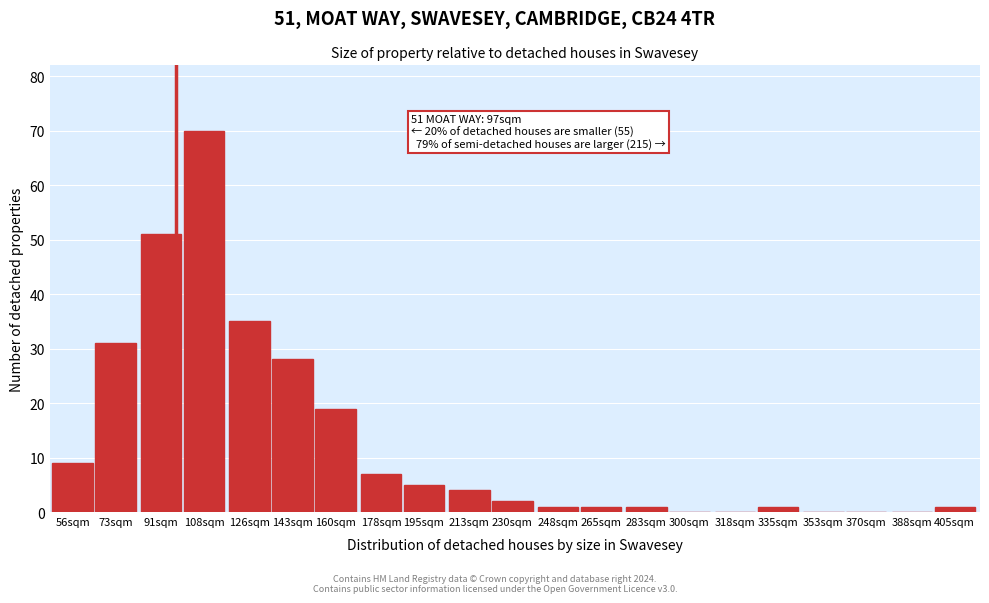

Reading left to right, extract all data points from this chart.

56sqm=9	73sqm=31	91sqm=51	108sqm=70	126sqm=35	143sqm=28	160sqm=19	178sqm=7	195sqm=5	213sqm=4	230sqm=2	248sqm=1	265sqm=1	283sqm=1	300sqm=0	318sqm=0	335sqm=1	353sqm=0	370sqm=0	388sqm=0	405sqm=1